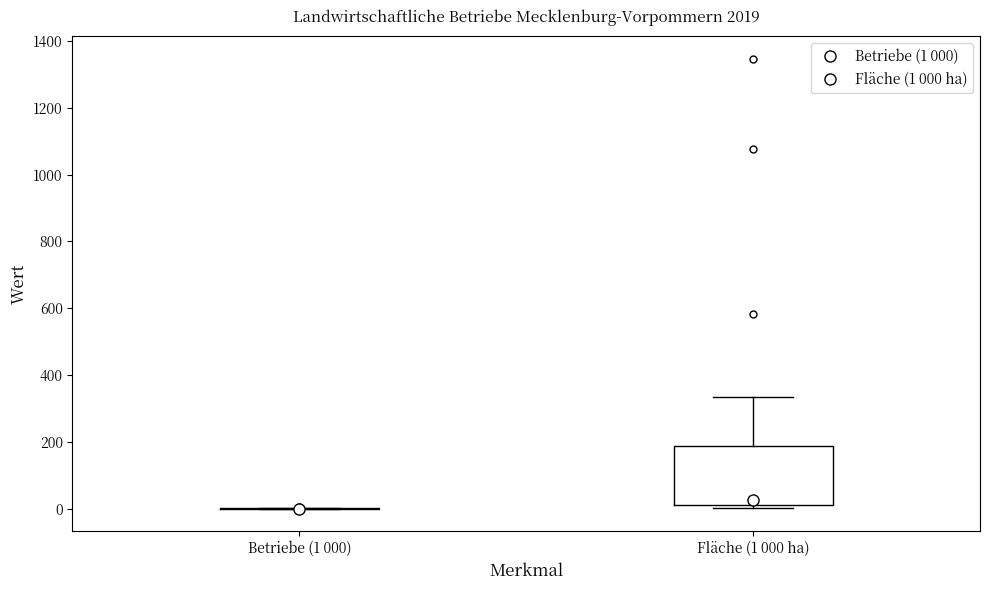

Comparing the boxes themselves (not the whiskers), which one is the tallest?

Fläche (1 000 ha)